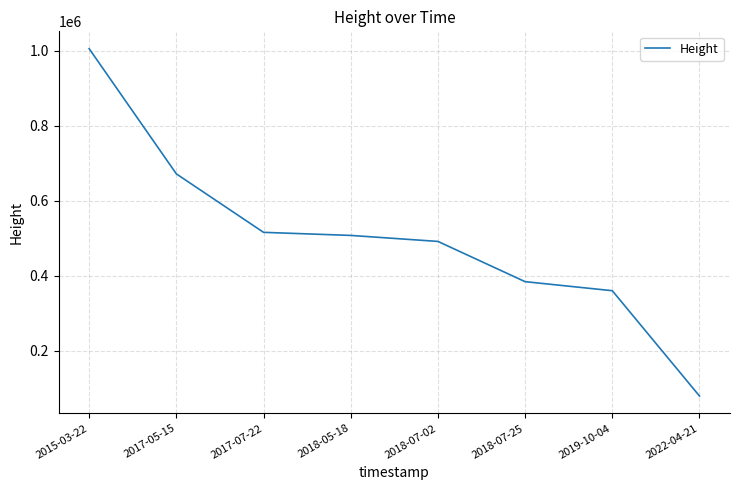

At which label is the value closest to 542561?

2017-07-22